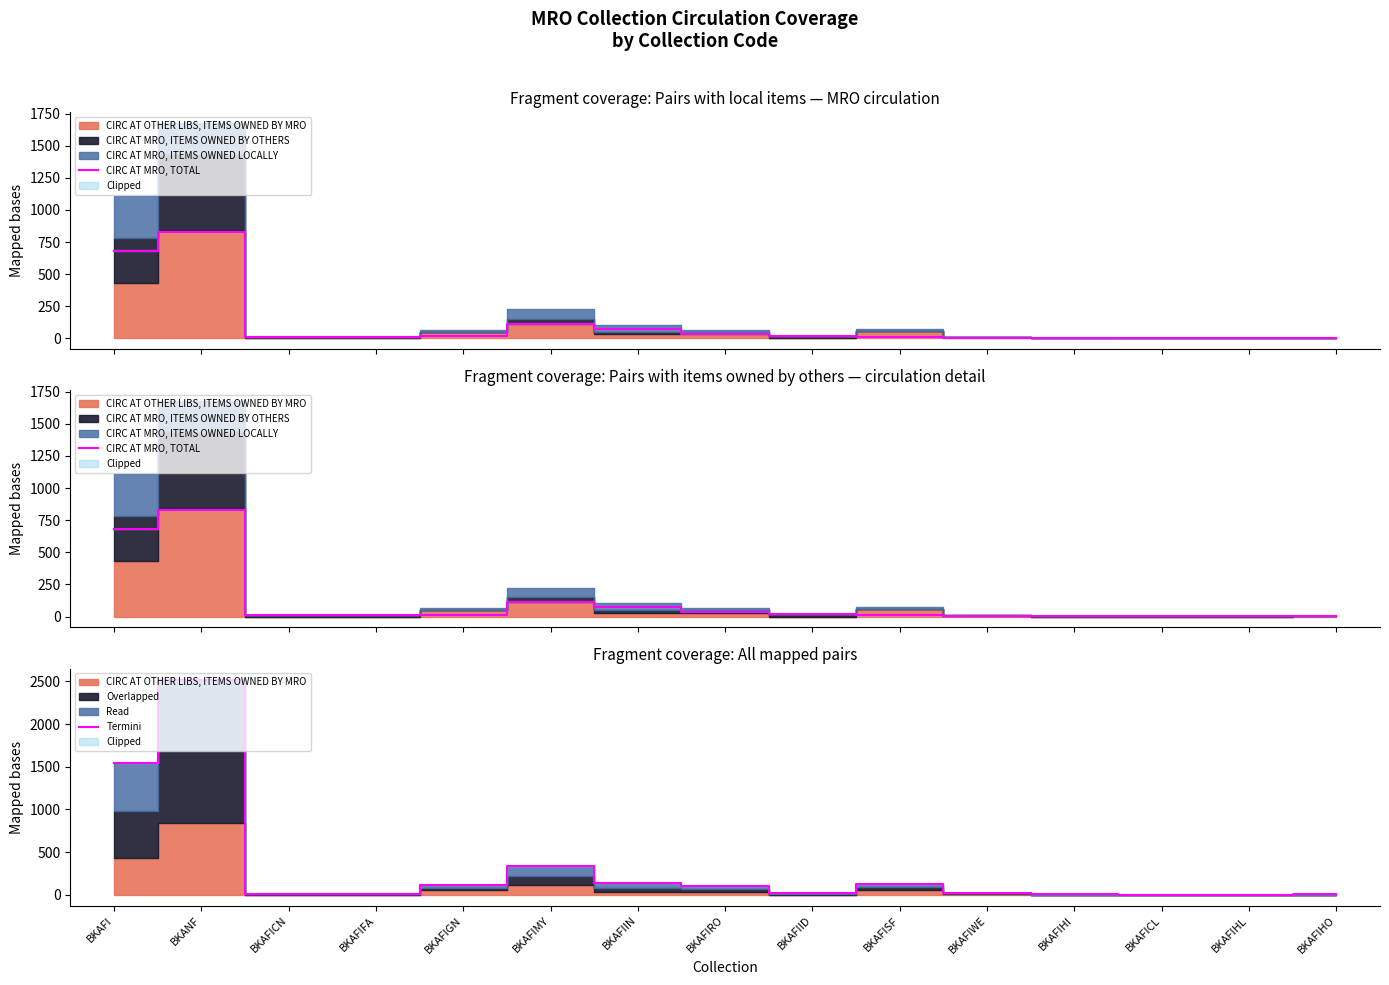

What is the value of the Termini point at the 10th from the left?

127